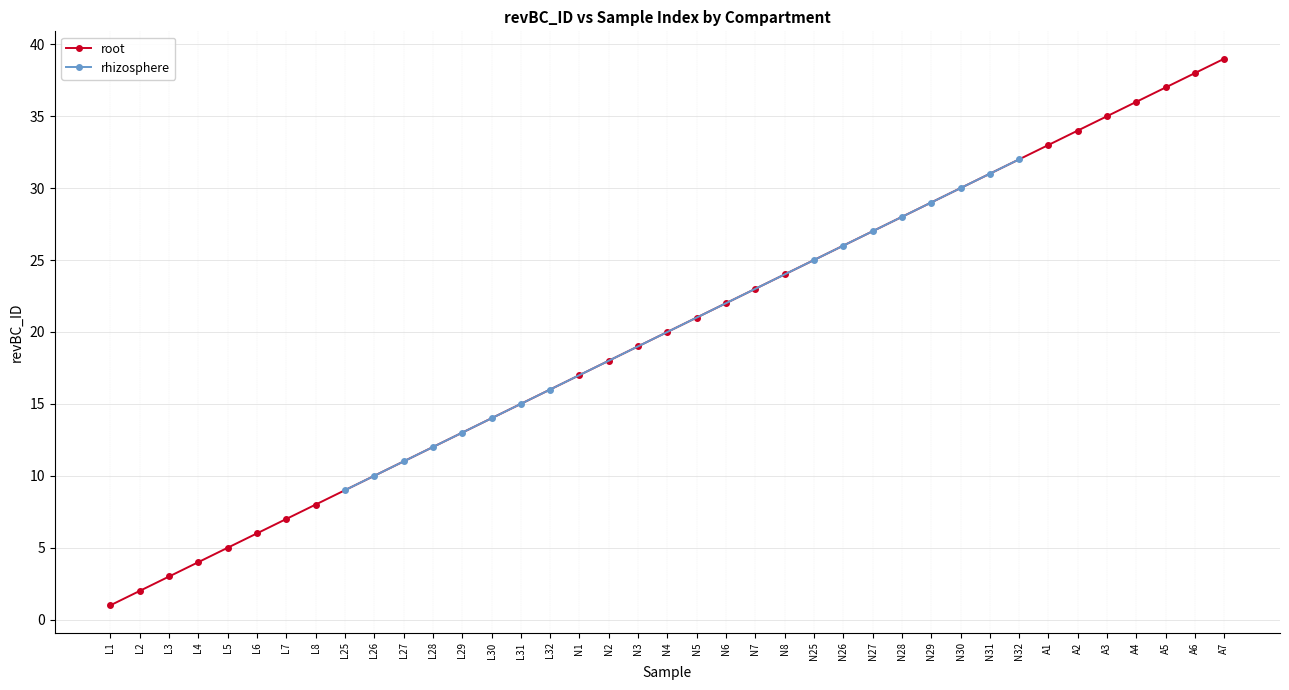

Between N25 and N4, which is larger?

N25